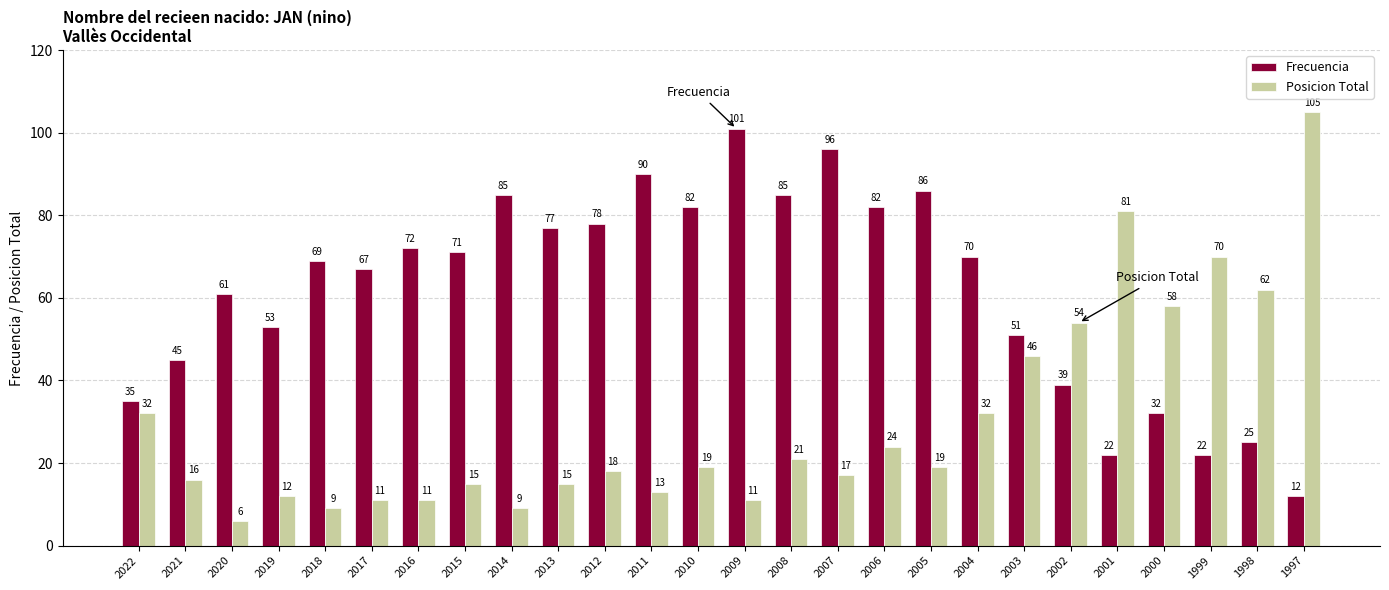

What is the maximum value for Posicion Total?

105